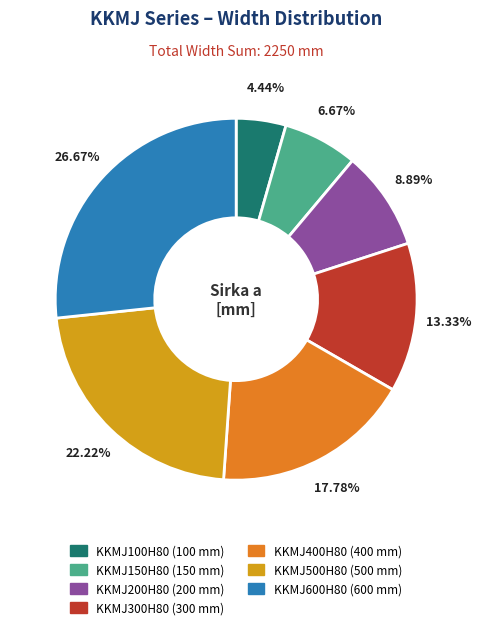

How many slices are in this pie chart?

7